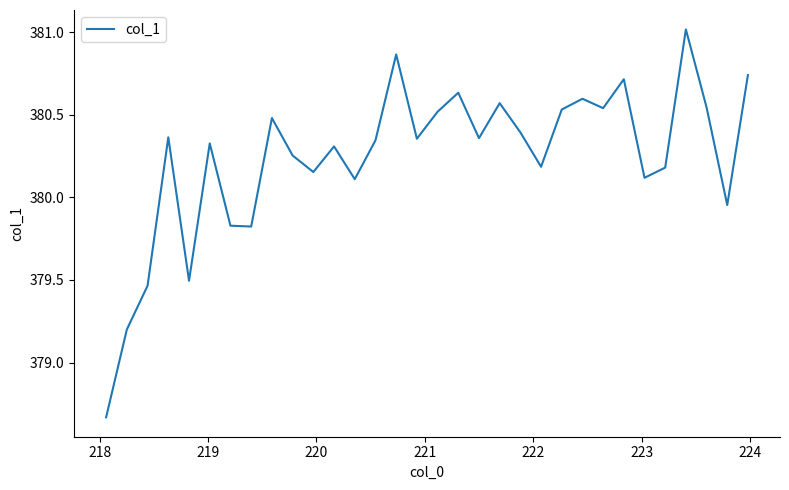

What is the difference between the maximum and minimum values?

2.3